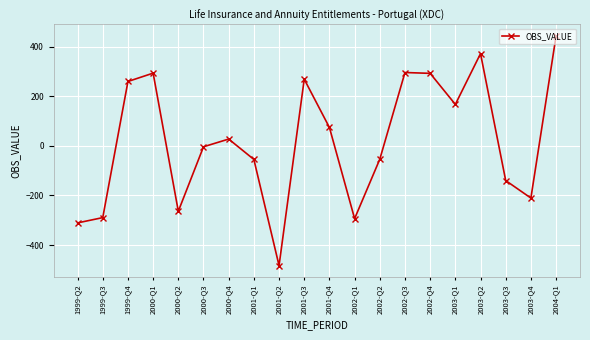

What is the difference between the values at 2001-Q1 and 2001-Q4?

128.9